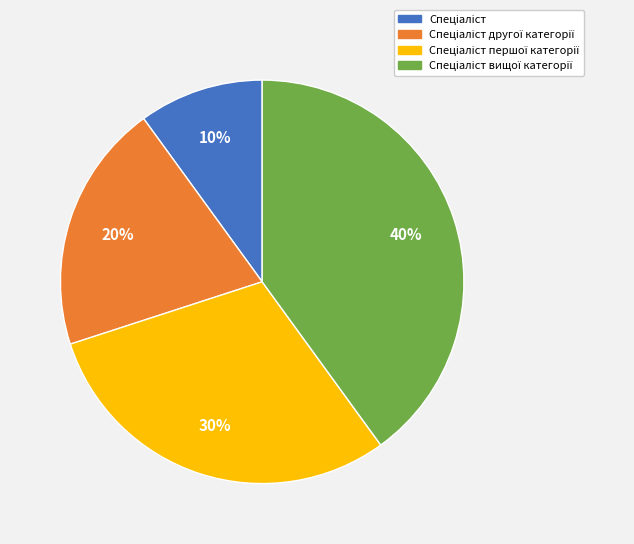

How many segments does this pie chart have?

4